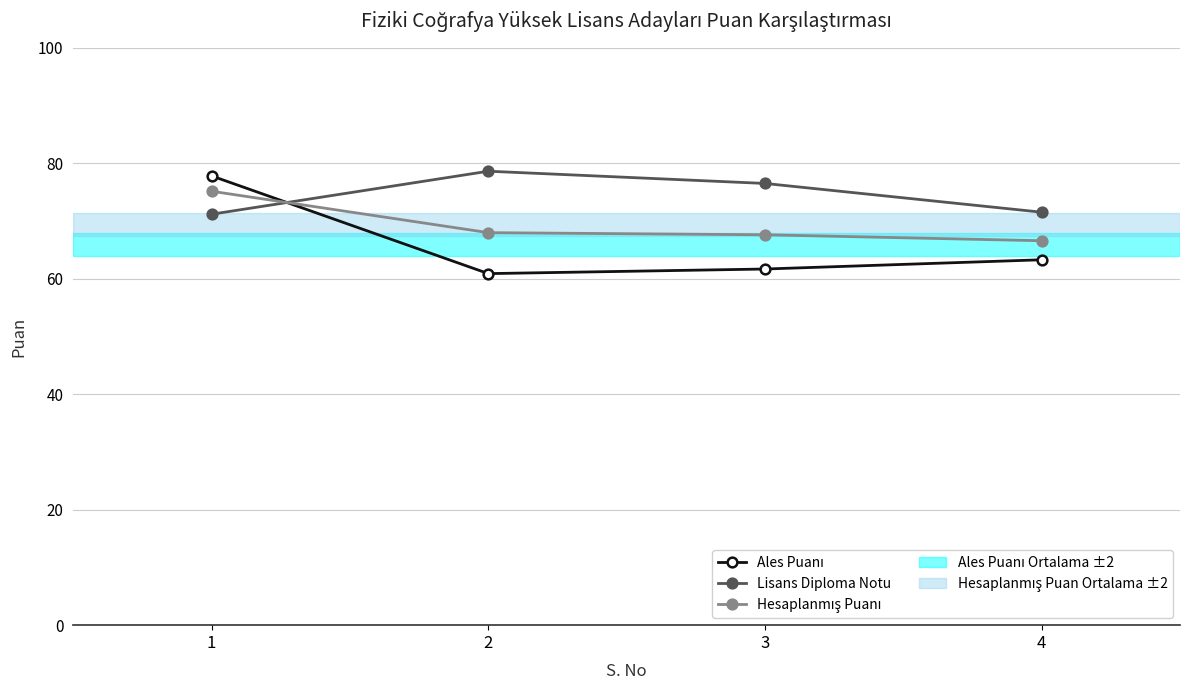

What is the minimum value for Lisans Diploma Notu?

71.2